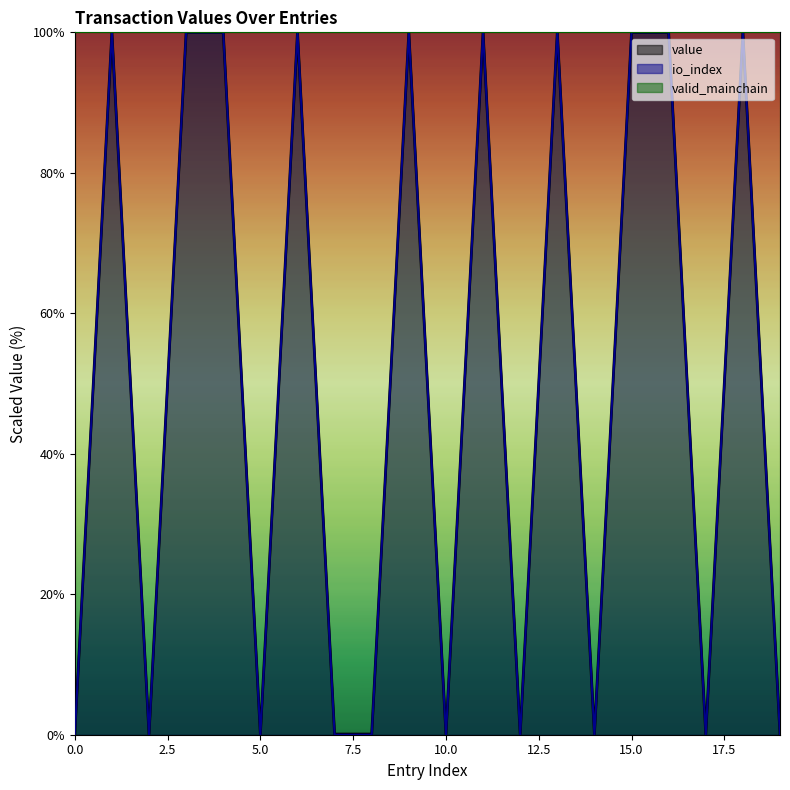

True or false: io_index and value cross at least once.

False